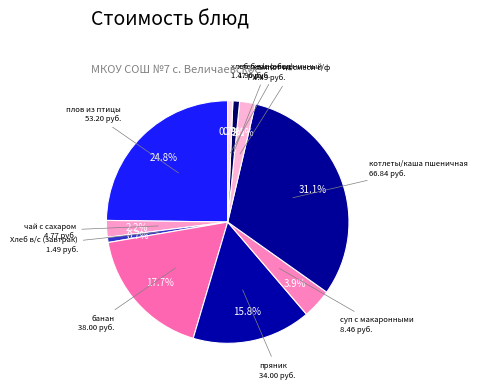

How many segments does this pie chart have?

10